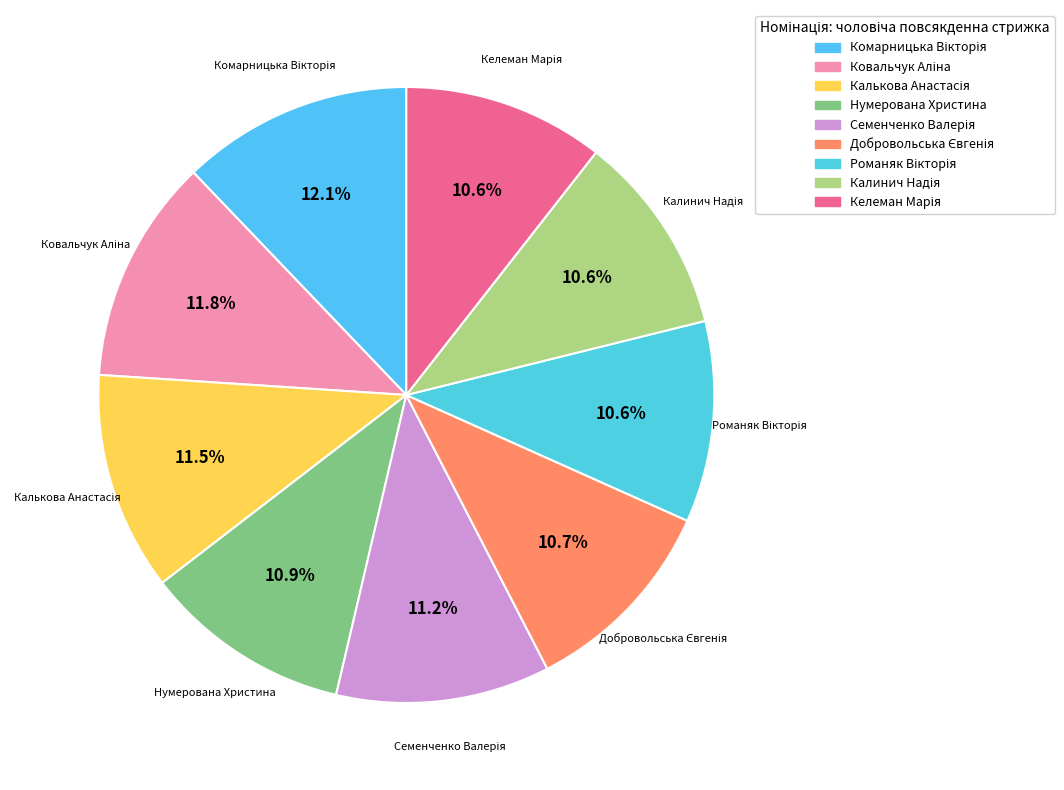

What portion of the pie excludes Нумерована Христина?

89.1%